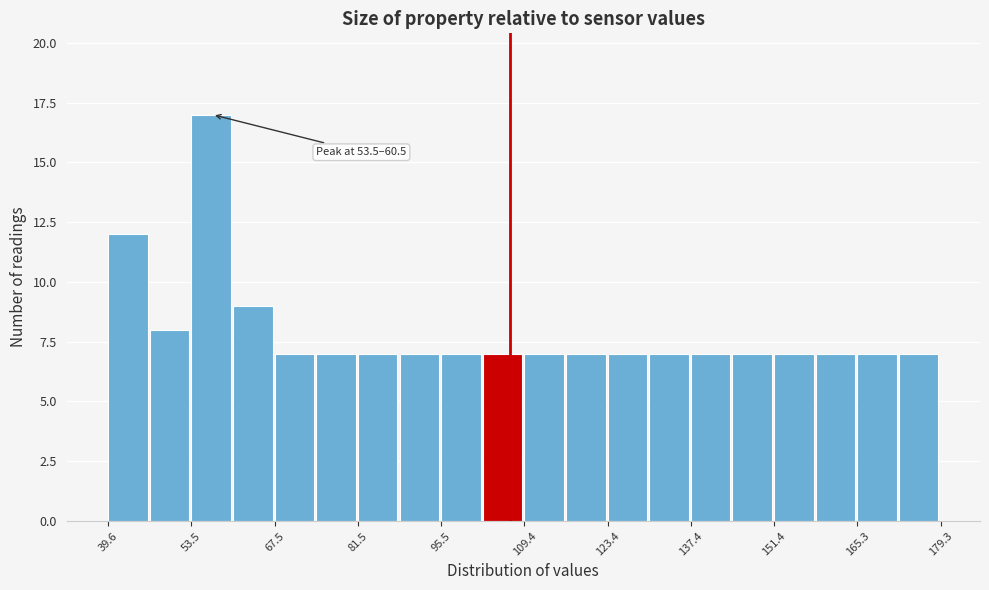

Around what value on the x-axis is the tallest bar? Give the approximate position of its centre, as read against the axis.

56